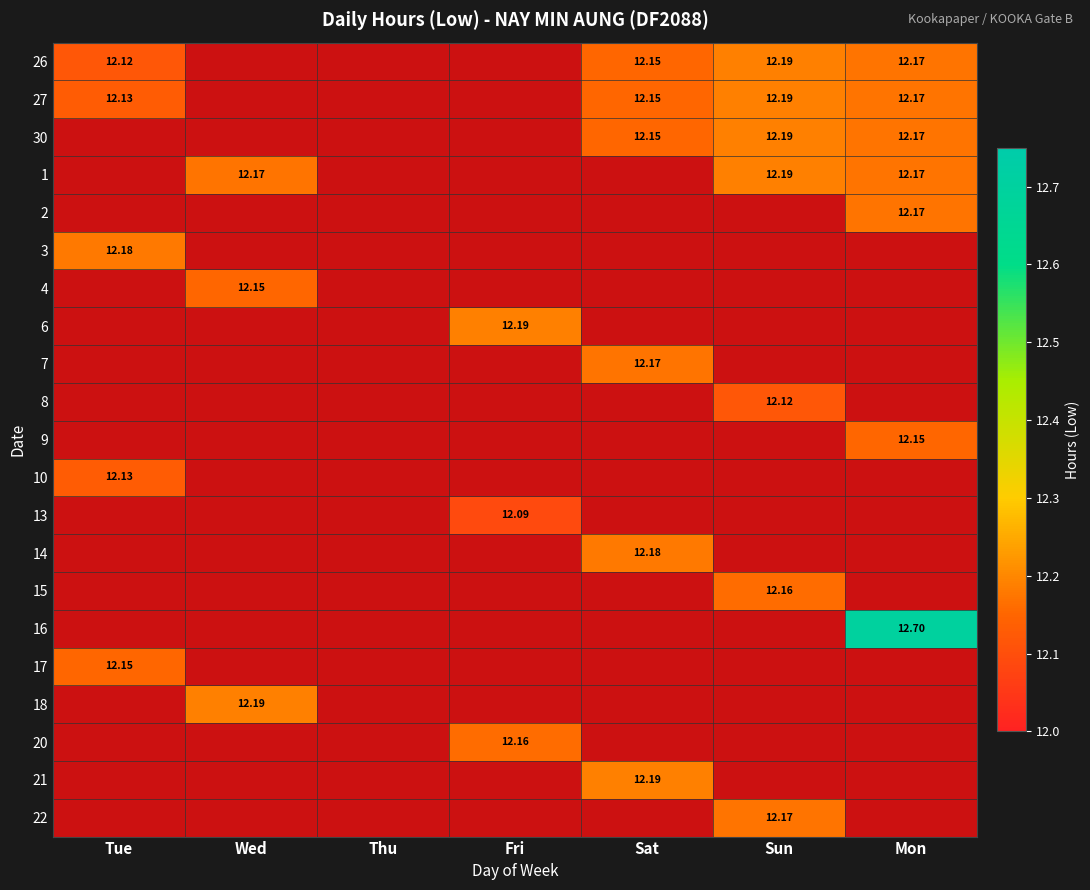

At which category does the chart reach its peak across all series?

Mon